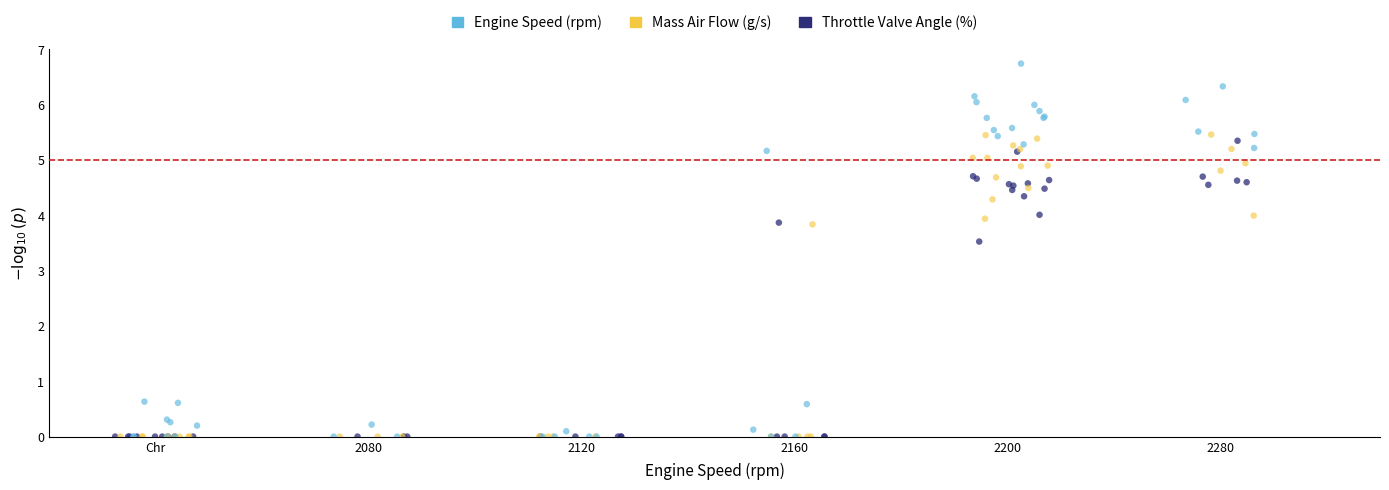

Which series contains the highest Y value?

Engine Speed (rpm)